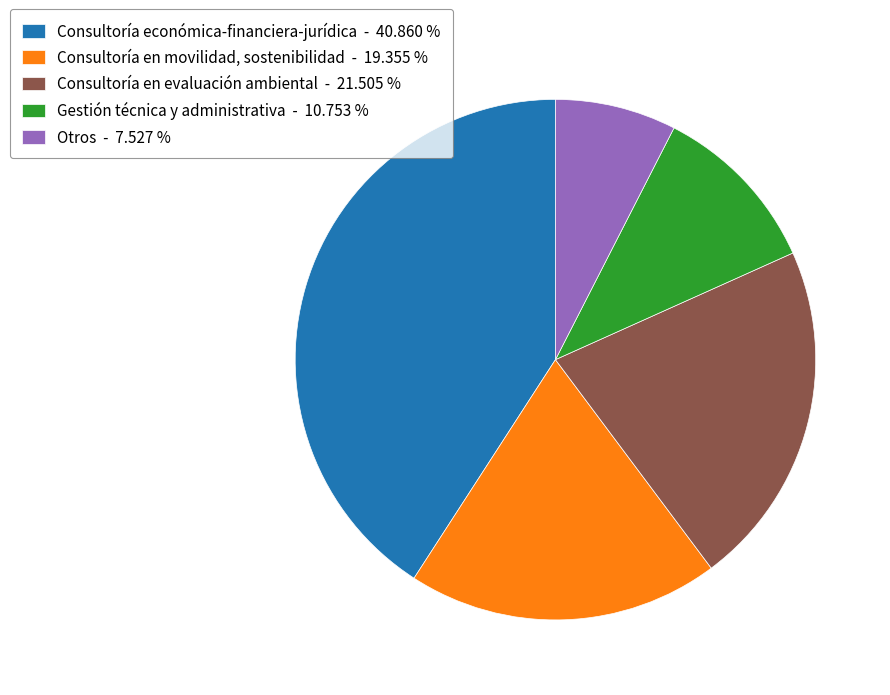

What is the ratio of the value at Gestión técnica y administrativa to the value at Consultoría en evaluación ambiental?

0.5